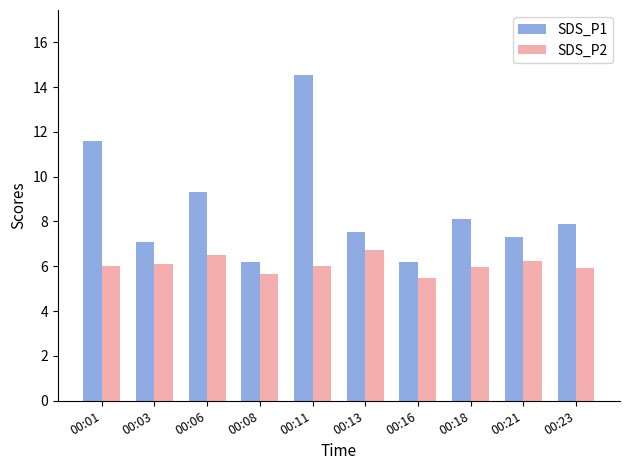

Rank the series by their maximum value, from highest to lowest.

SDS_P1, SDS_P2